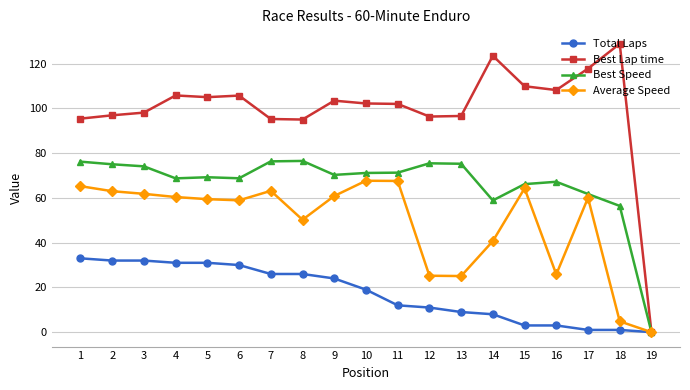

Which label corresponds to the largest value in the chart?

18